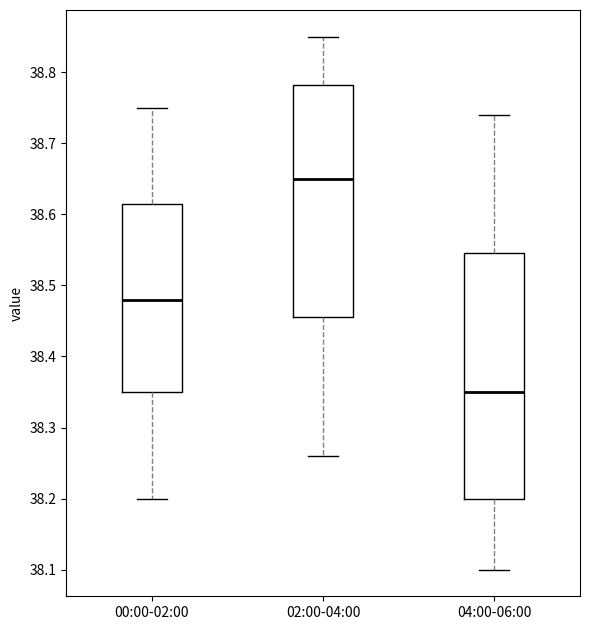

Where is the lower edge of the box for 02:00-04:00 on the y-axis? The values are not printed on the chart, so give them approximately, as read against the axis.

38.46